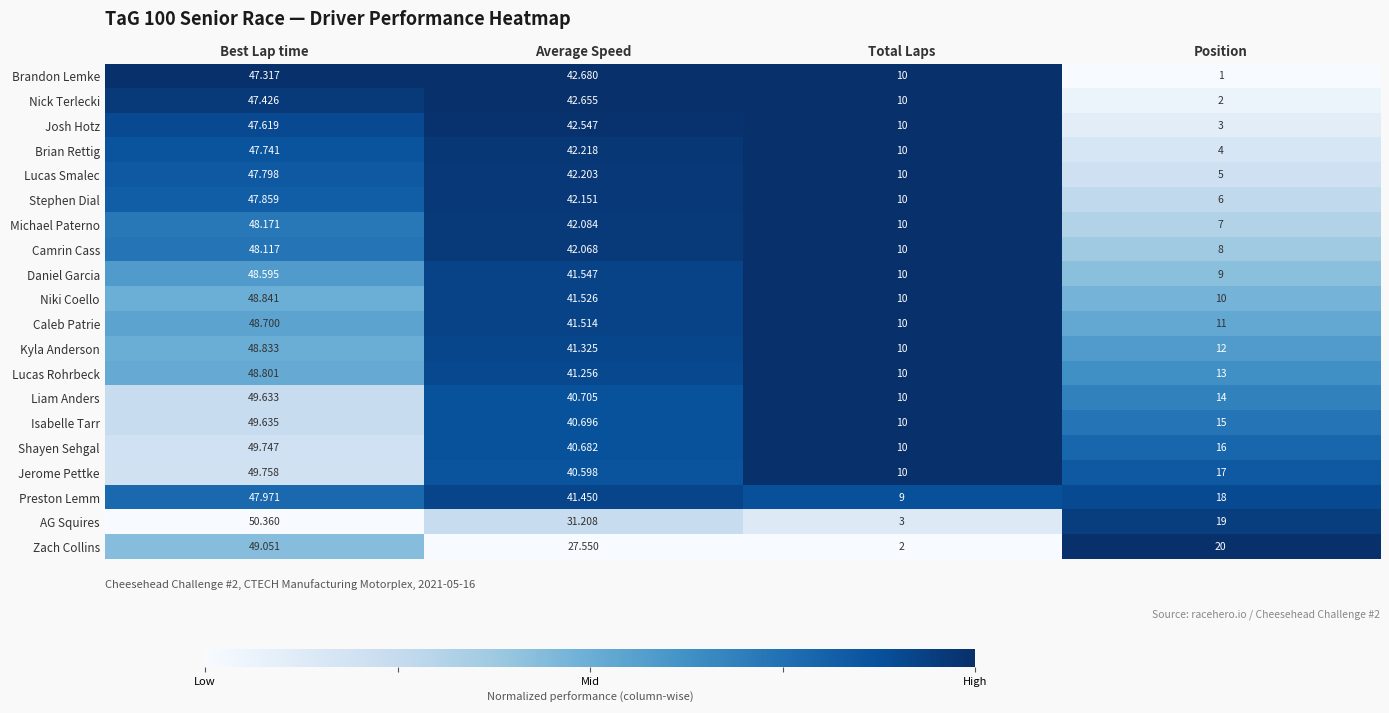

Which category has the highest value across all series?

Best Lap time